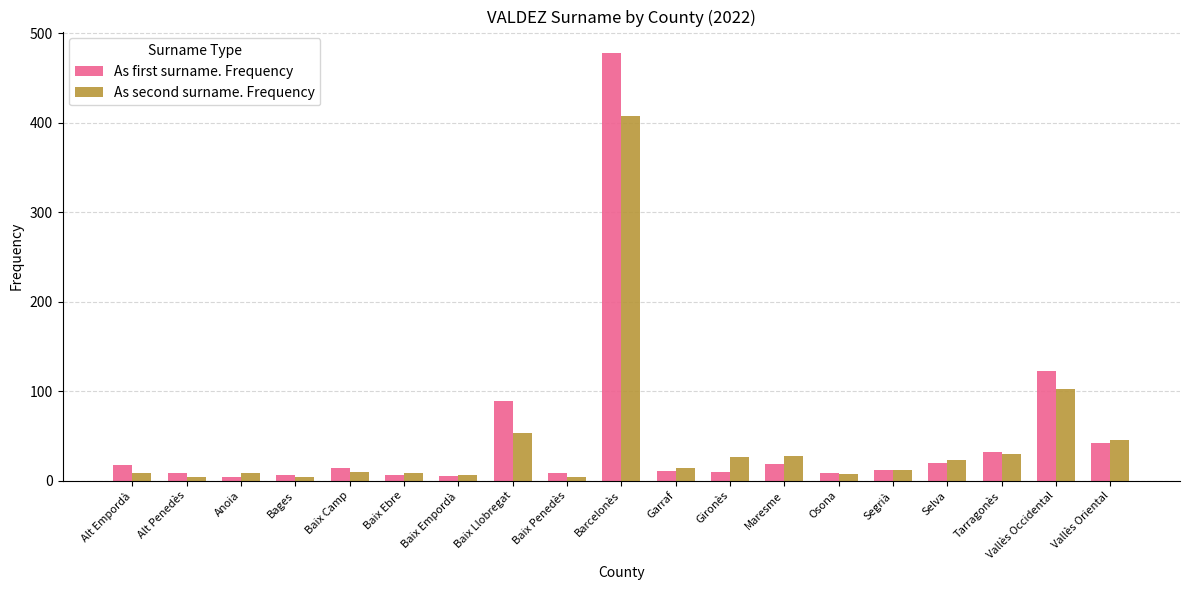

What is the difference between the second highest and second lowest values in the As first surname. Frequency series?

118